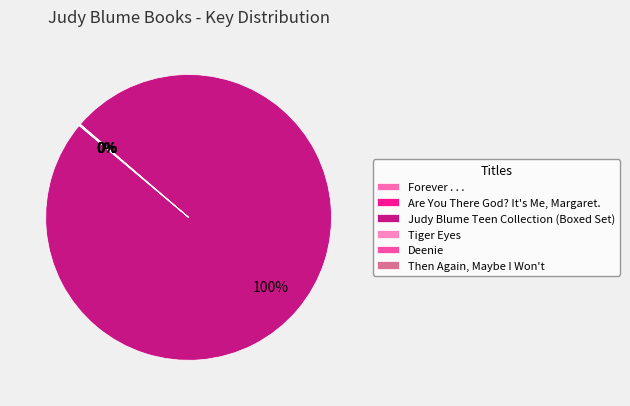

How many segments does this pie chart have?

6